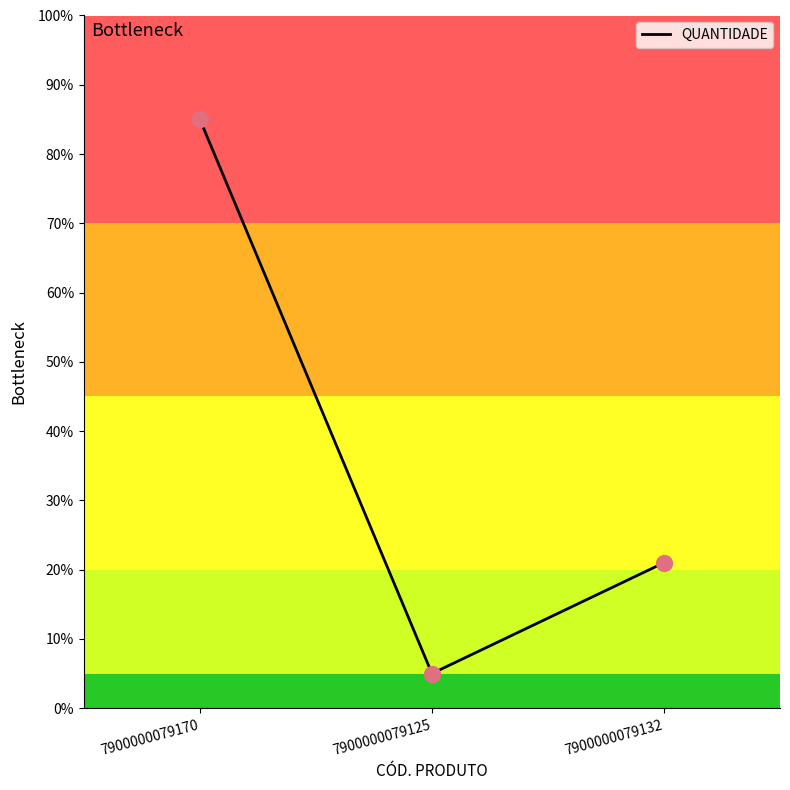

Between 7900000079125 and 7900000079170, which is larger?

7900000079170